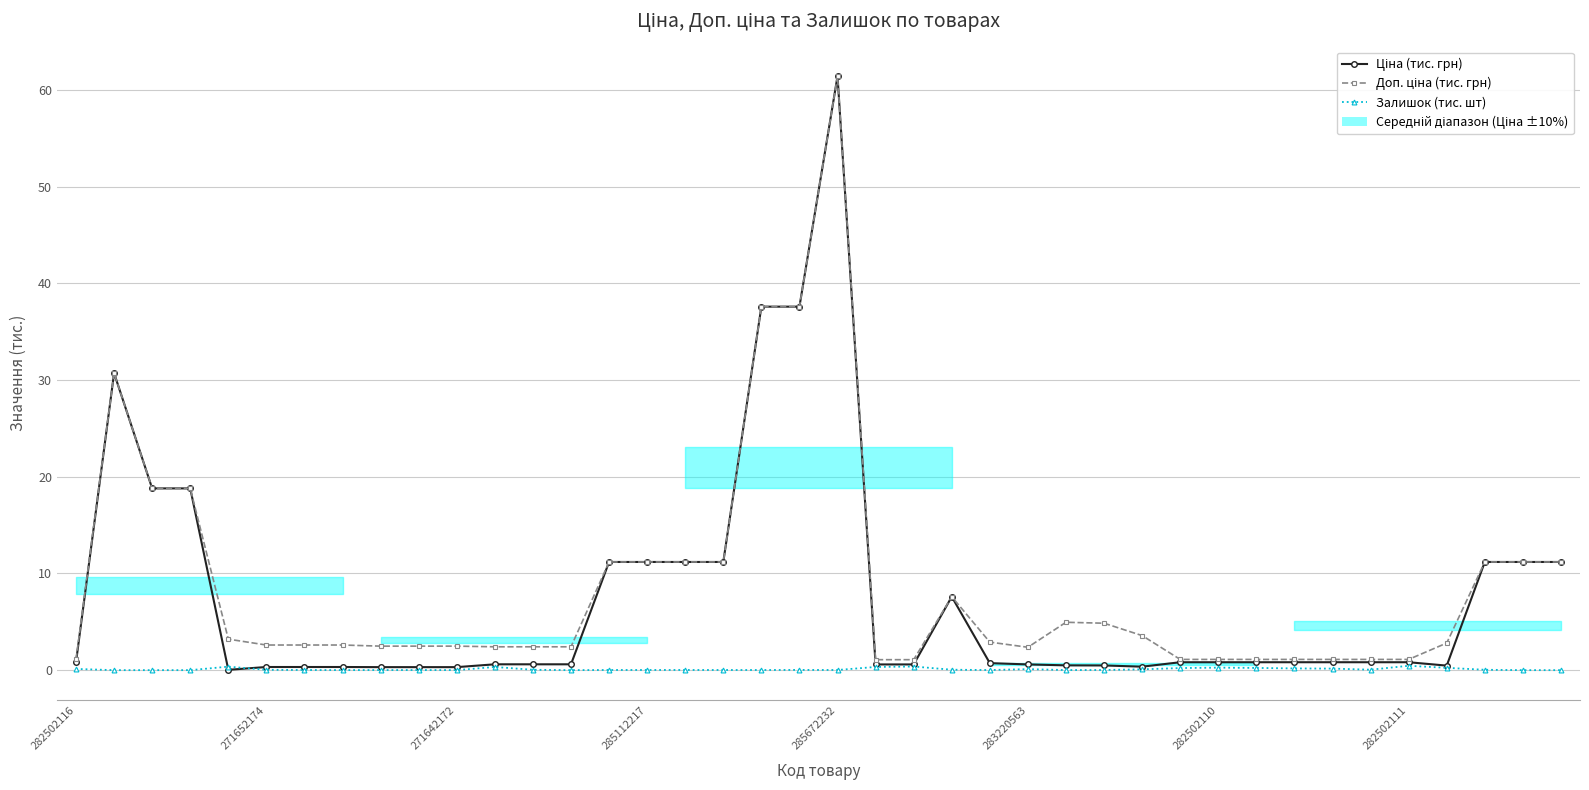

True or false: Доп. ціна (тис. грн) and Залишок (тис. шт) cross at least once.

False